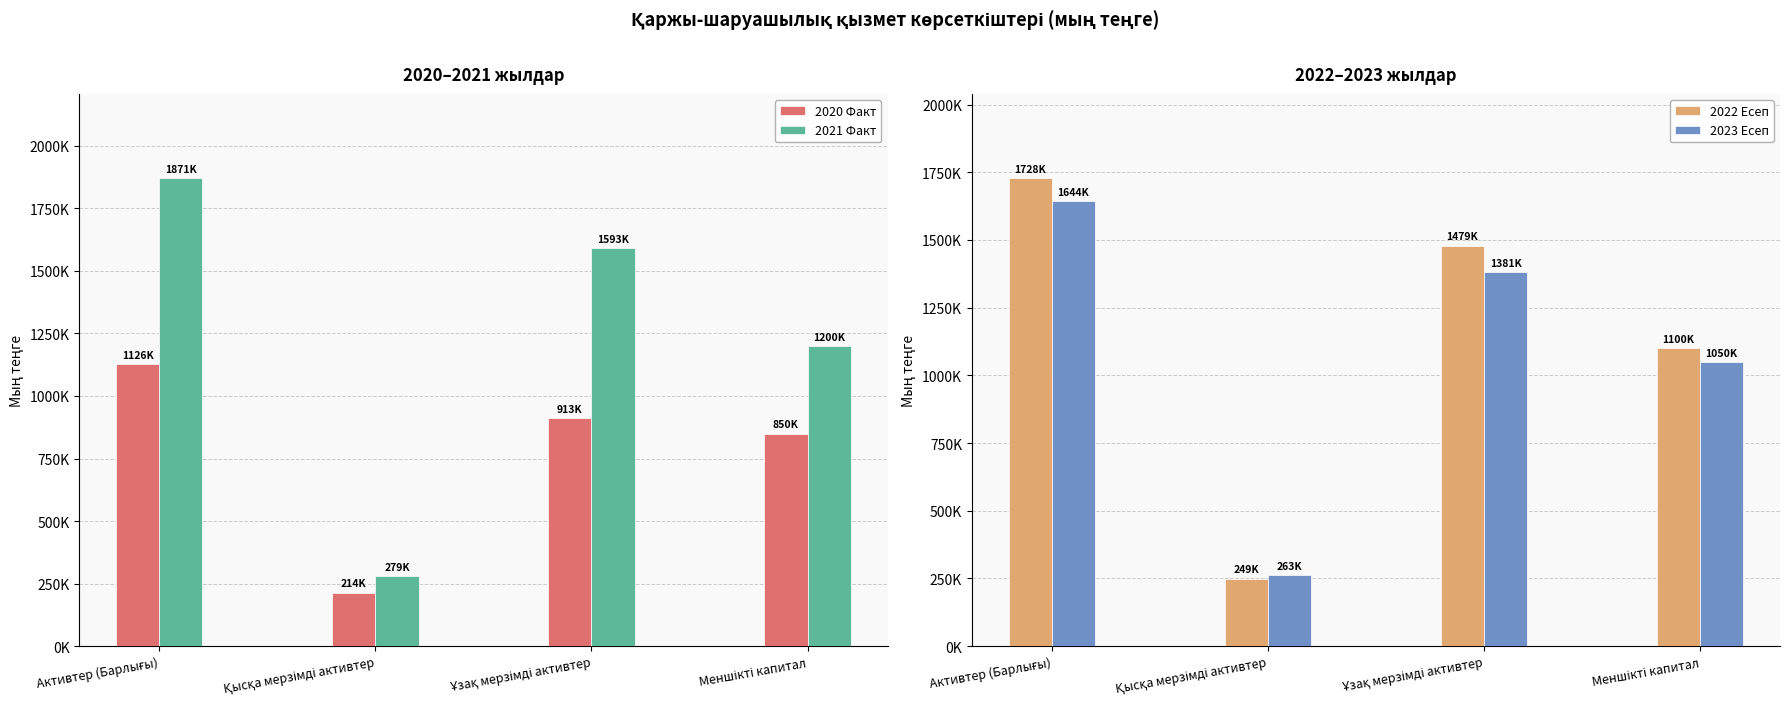

How many values in the 2023 Есеп series exceed 1381313?

2